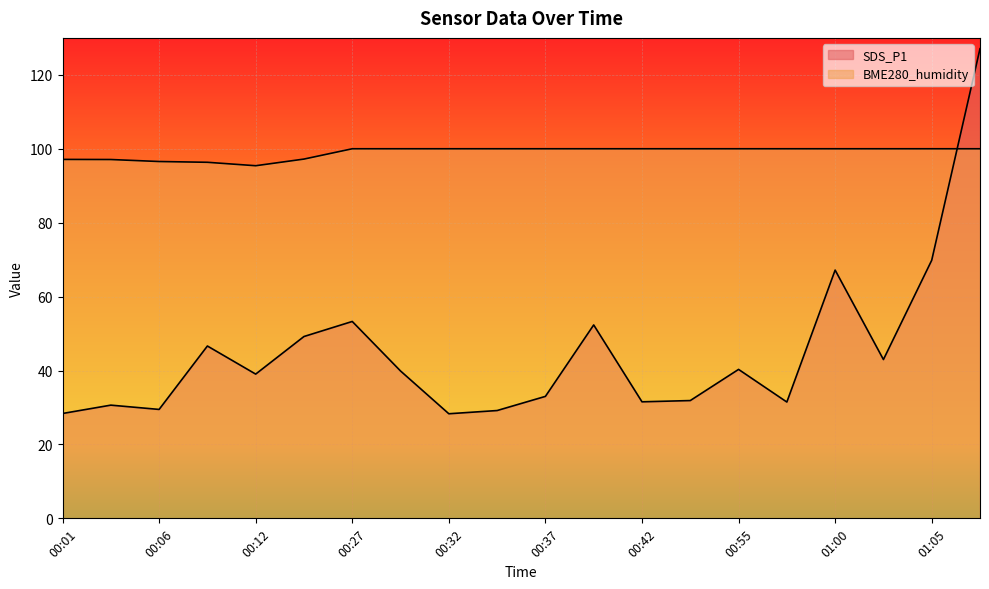

How many lines are shown in the chart?

2